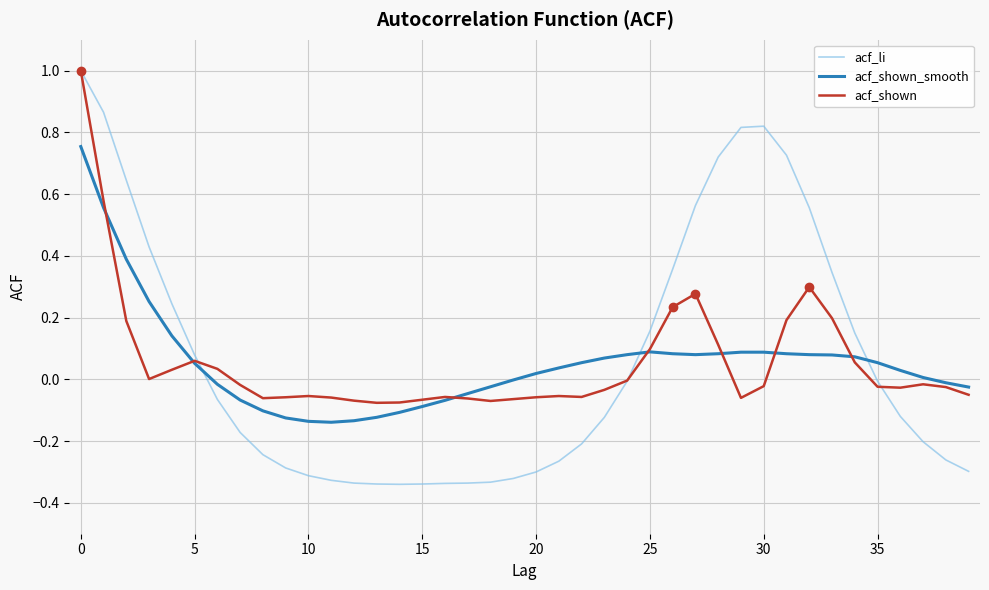

Which series ends up on top after the final intersection of acf_shown_smooth and acf_li?

acf_shown_smooth